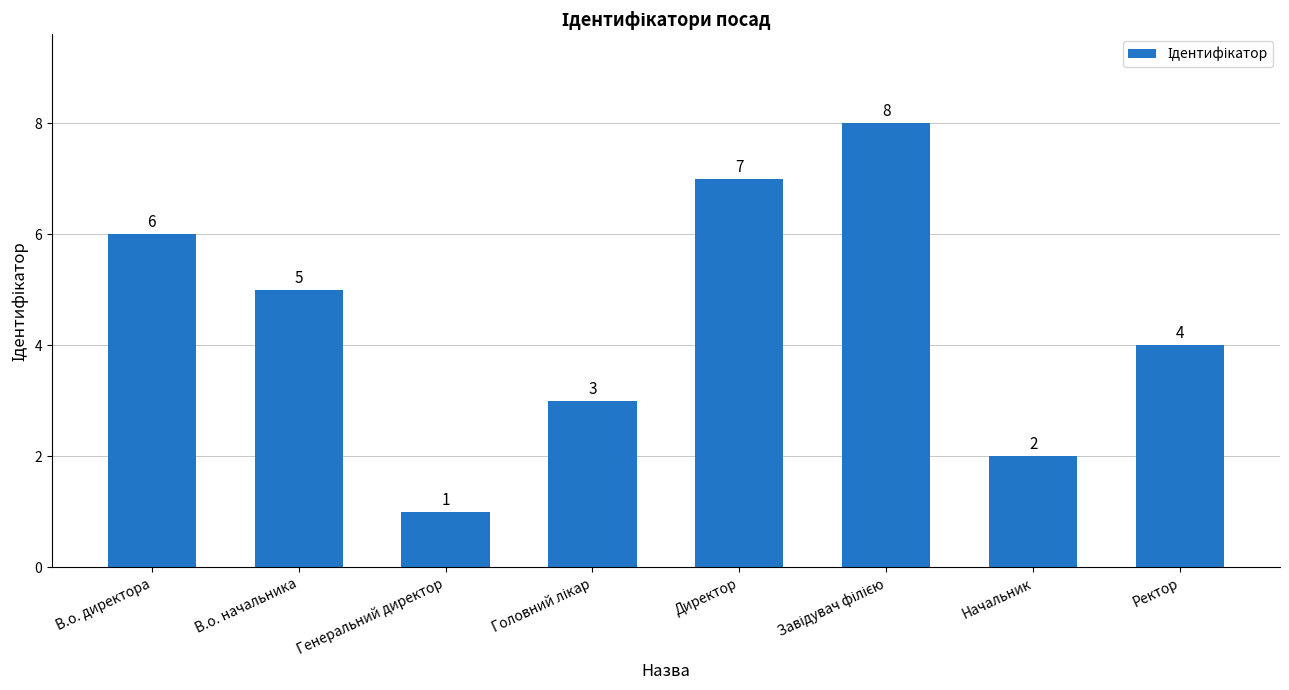

How many values are between 3 and 7?

5